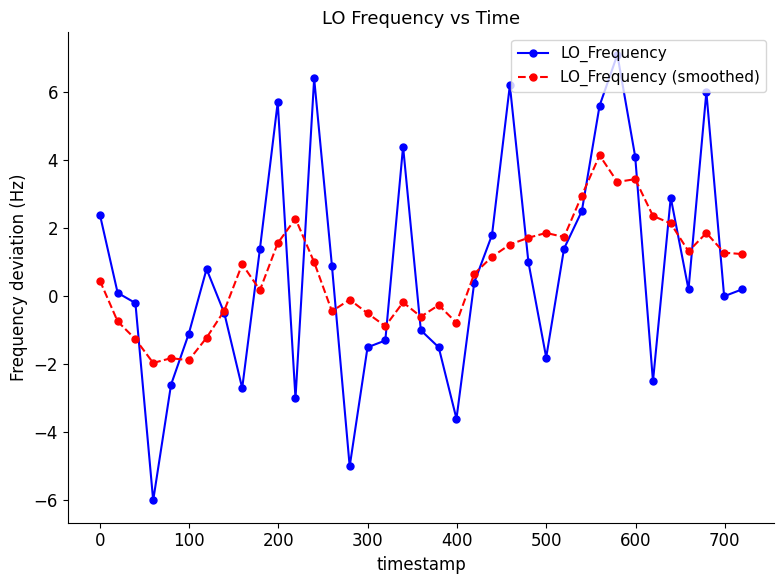

What is the value of the LO_Frequency point at the 18th from the left?

4.4